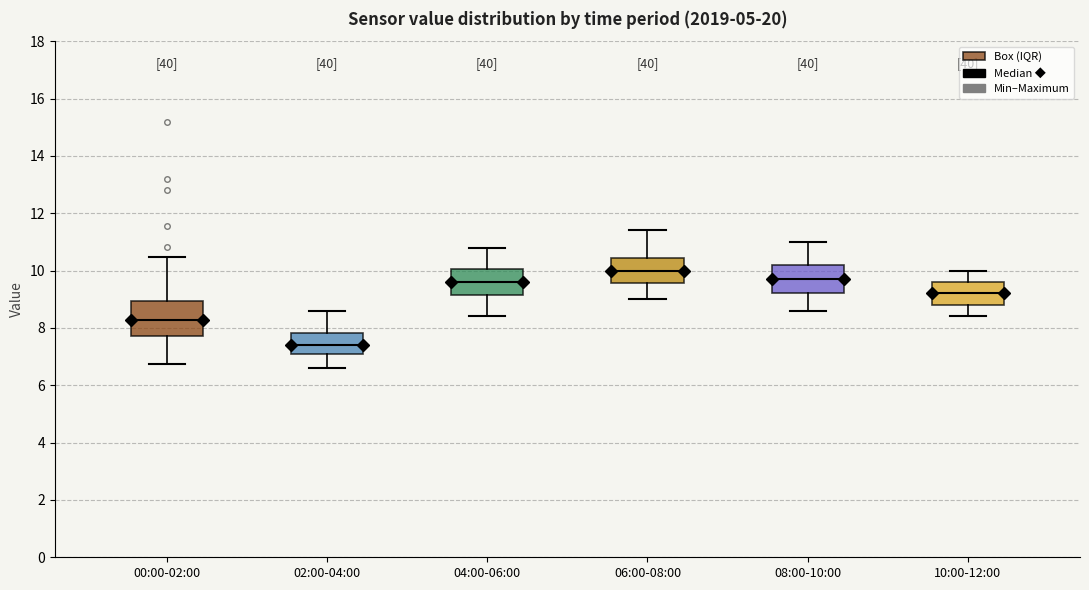

Which box is the tallest, from its lower edge to its upper edge?

00:00-02:00